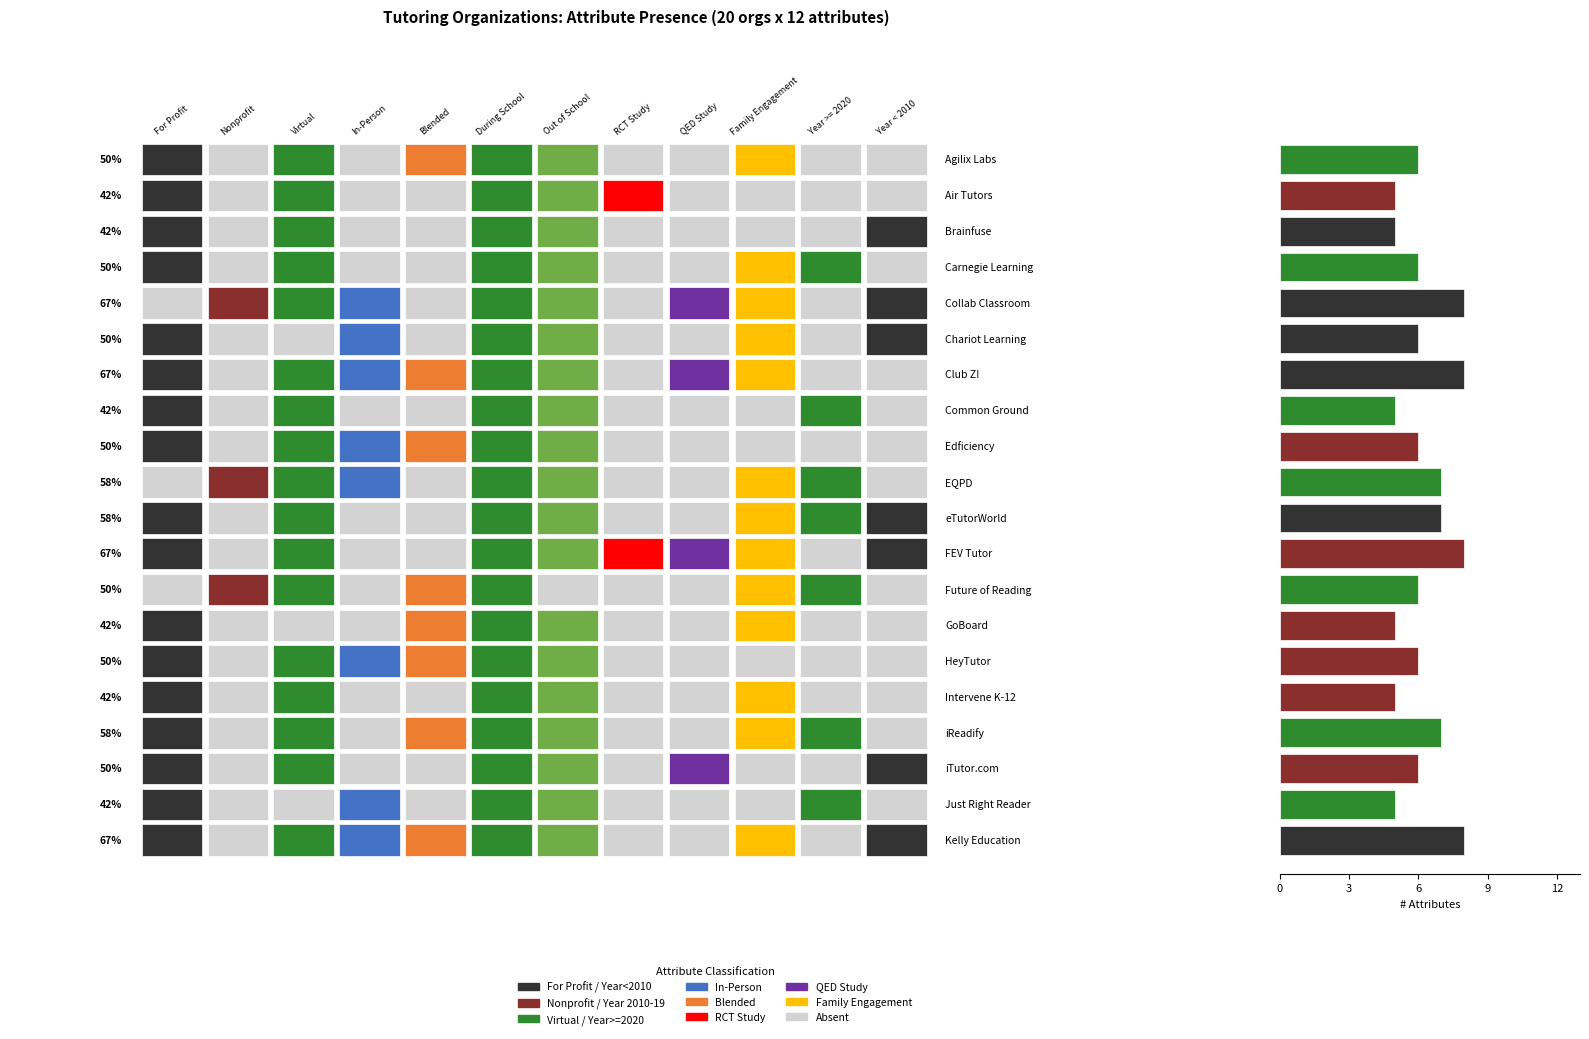

Count the values in the range 5 to 7.

16